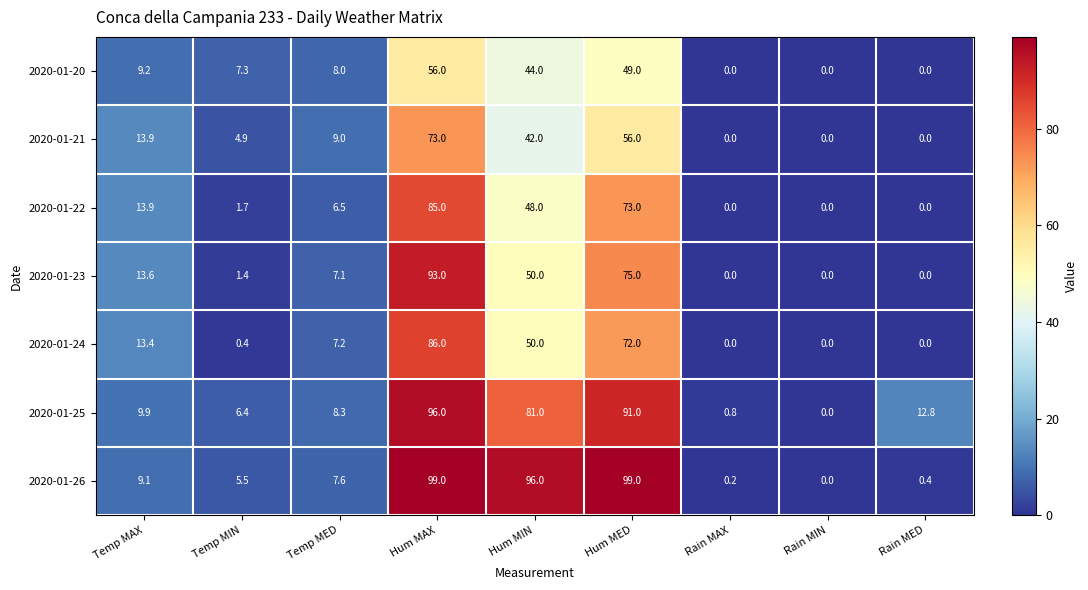

At Temp MIN, list the series in order from largest to smallest.

2020-01-20, 2020-01-25, 2020-01-26, 2020-01-21, 2020-01-22, 2020-01-23, 2020-01-24